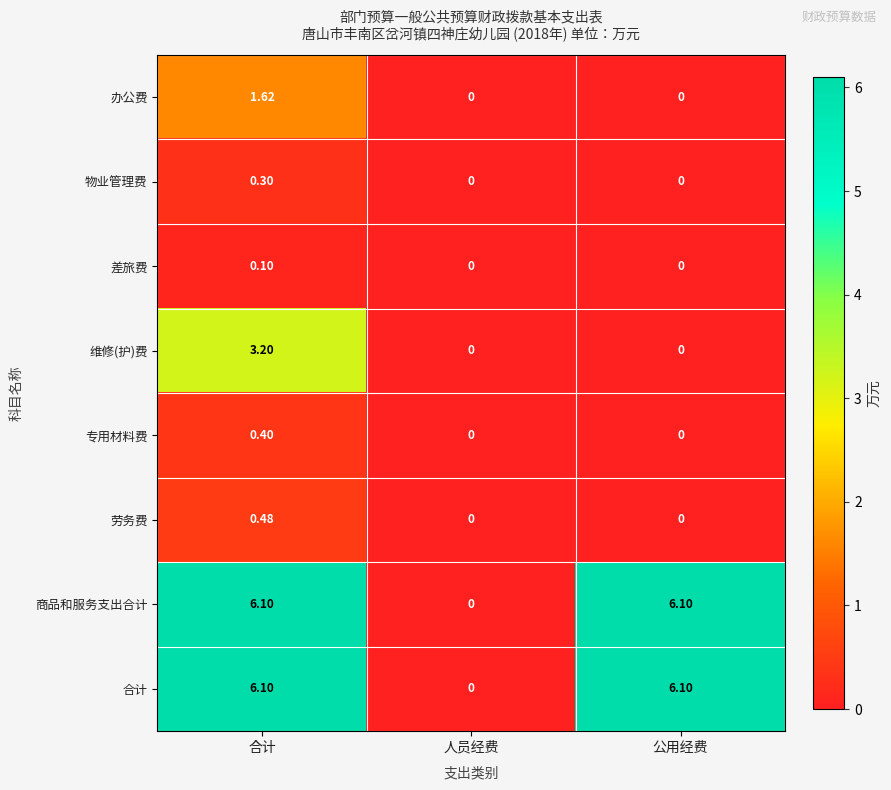

Which series changed the most between 合计 and 公用经费?

维修(护)费